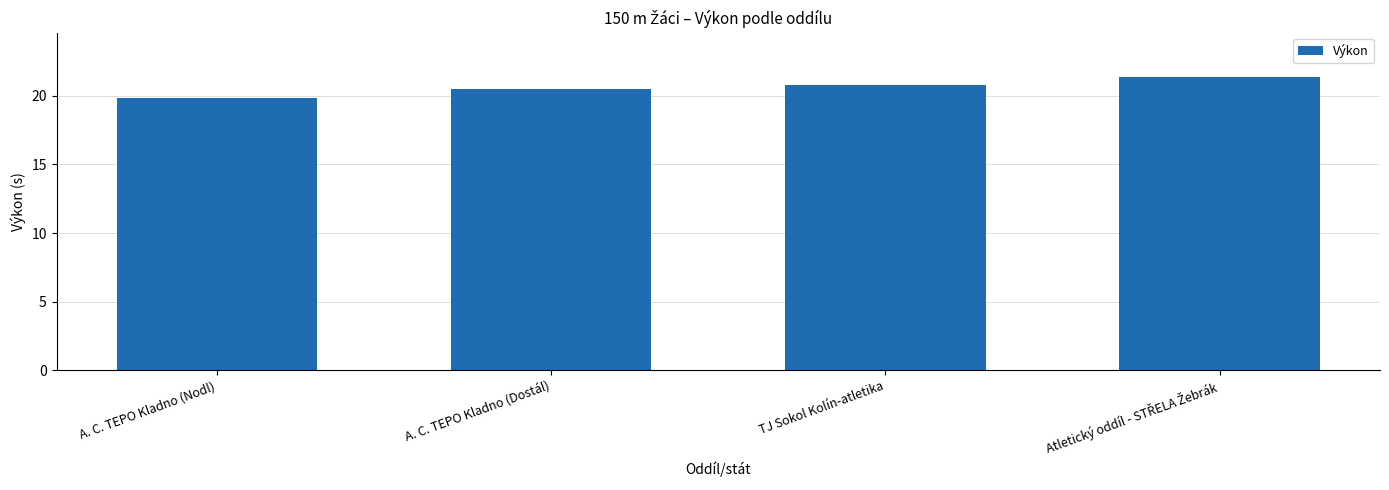

What is the approximate value at A. C. TEPO Kladno (Dostál)?

20.5